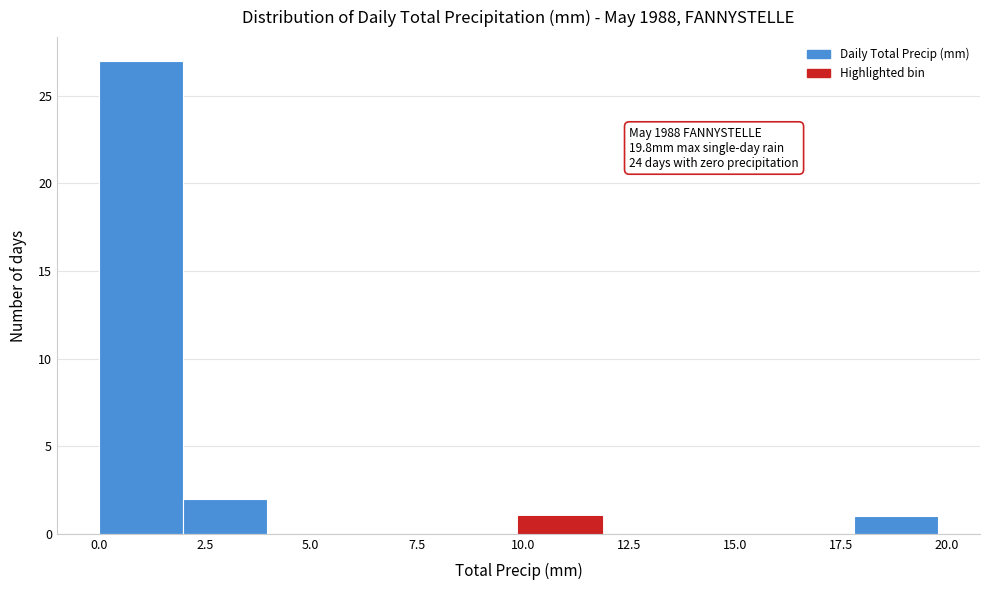

Read against the x-axis, roughly where is the centre of the tallest bar?

1.0